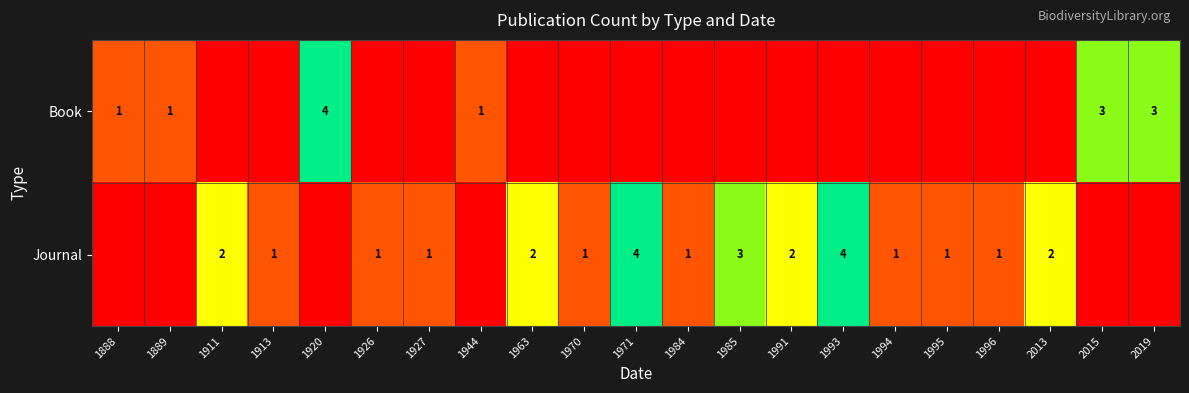

At which category is the sum across all series the highest?

1920